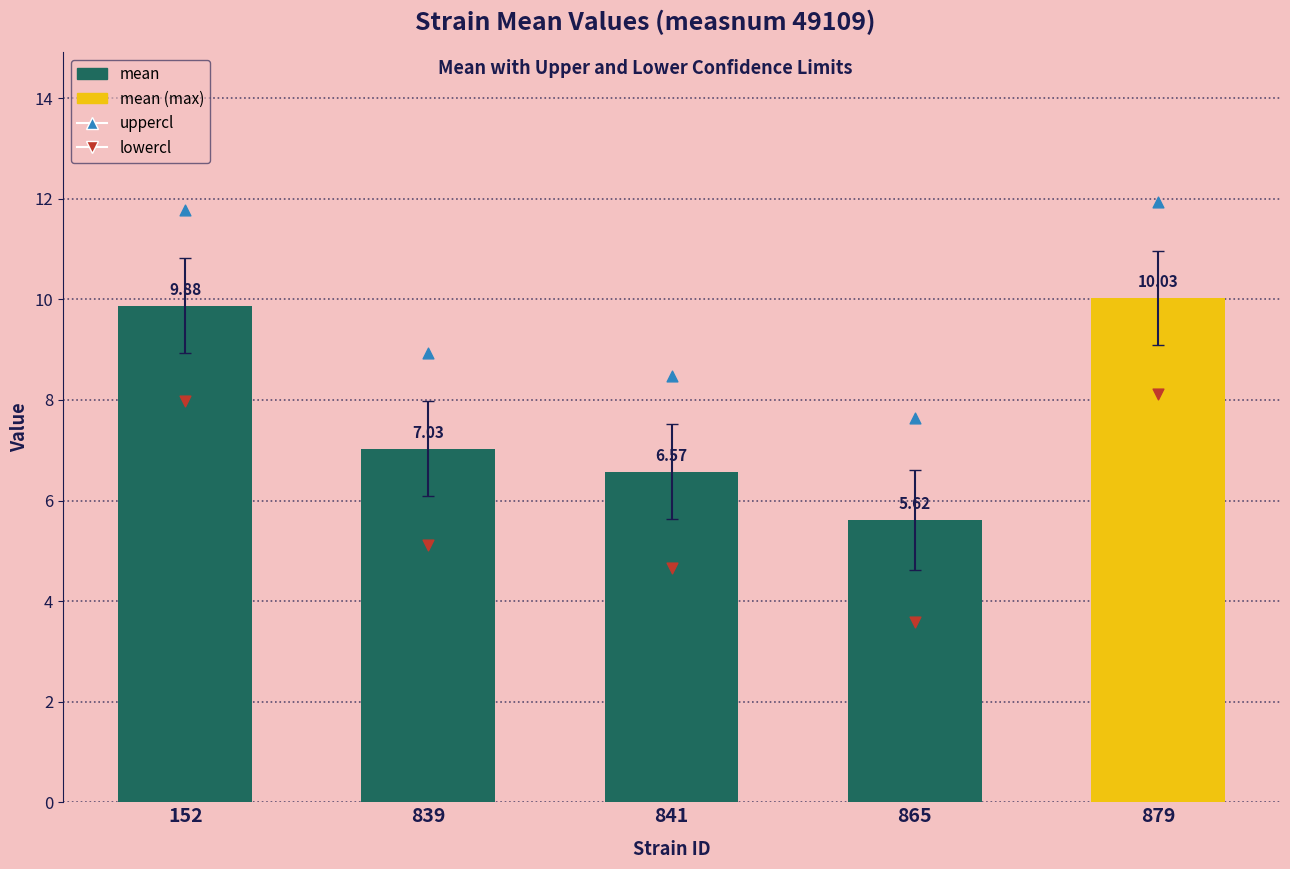

What are all the series names shown in the legend?

mean, uppercl, lowercl